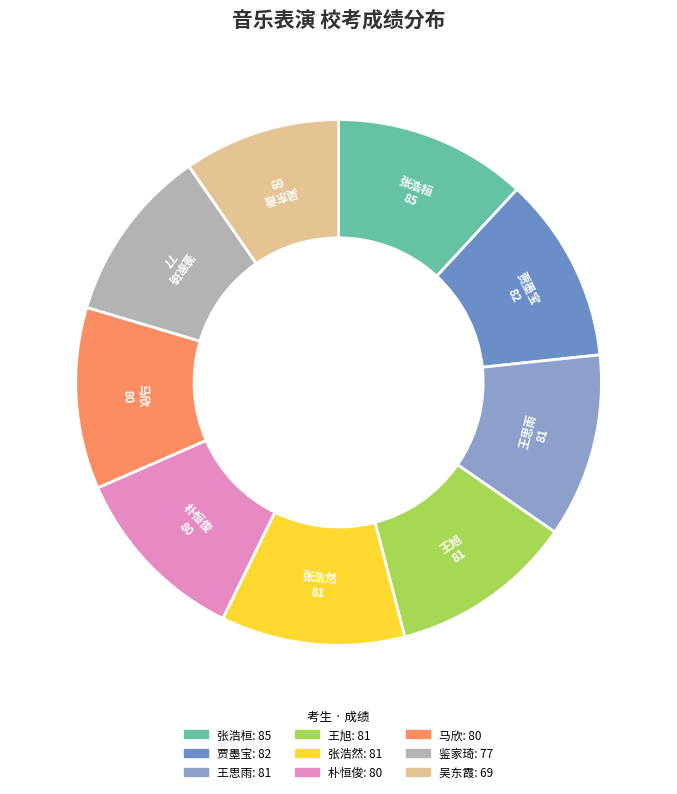

Does 王思雨 represent more than half of the total?

No